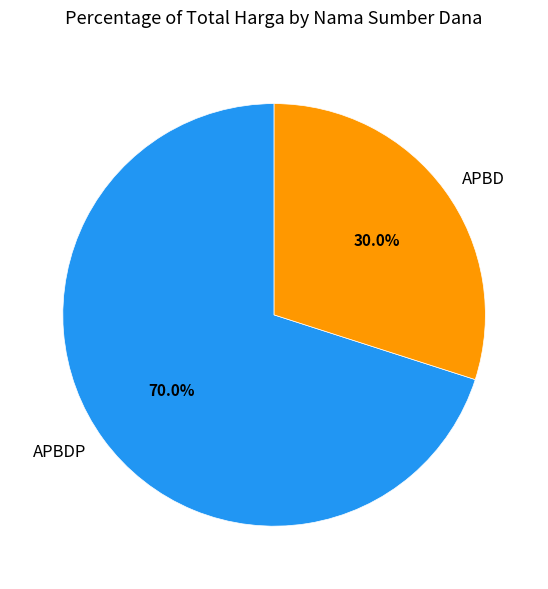

Between APBD and APBDP, which is larger?

APBDP